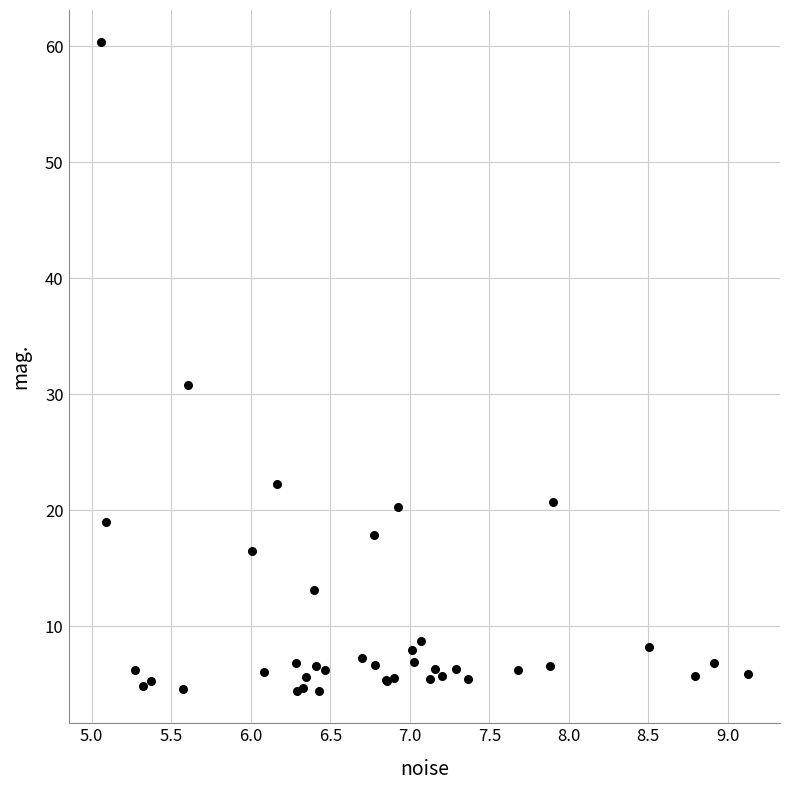

What Y value in the scatter plot is closest to 32?

30.8